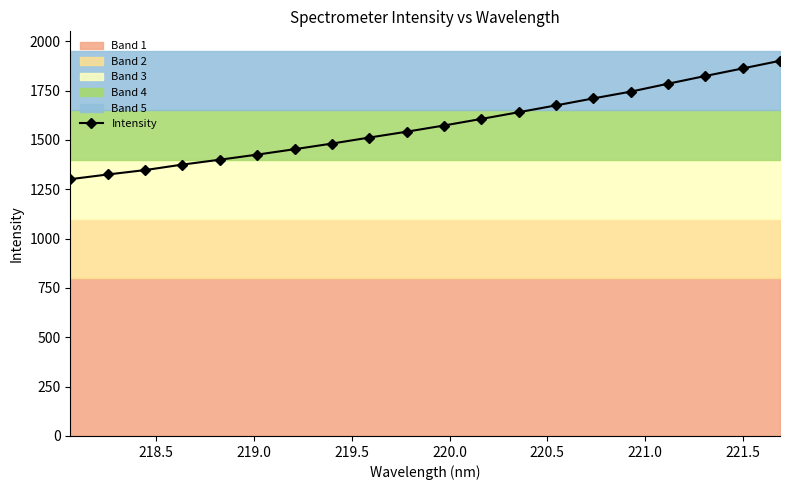

What is the maximum value for Intensity?

1900.7